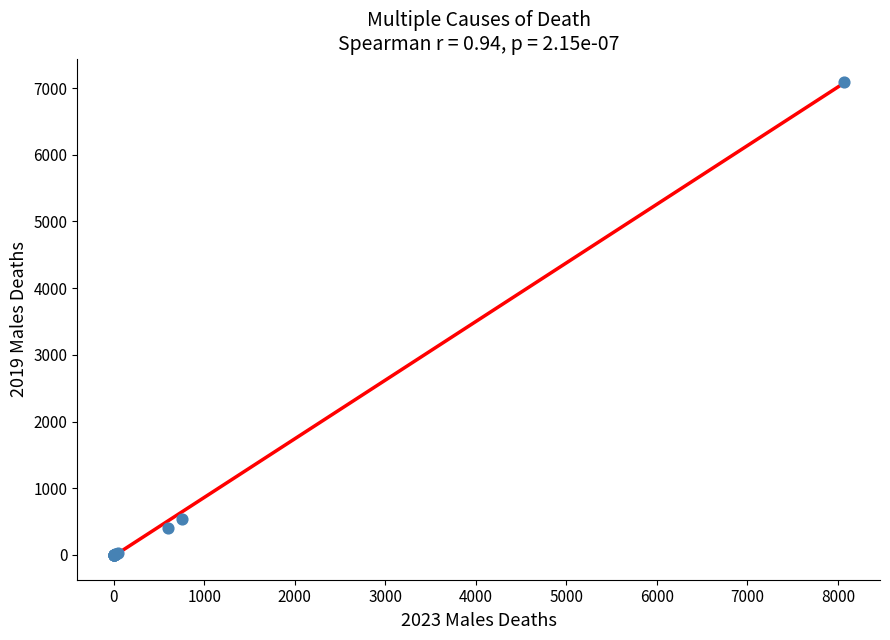

What Y value in the scatter plot is closest to 3543?

534